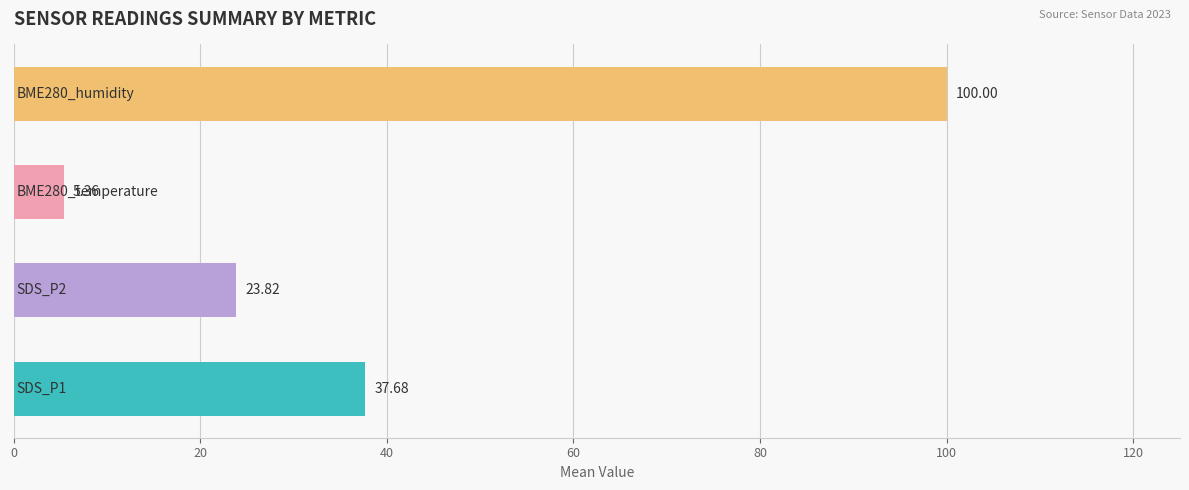

What is the difference between the maximum and second lowest values?

76.2